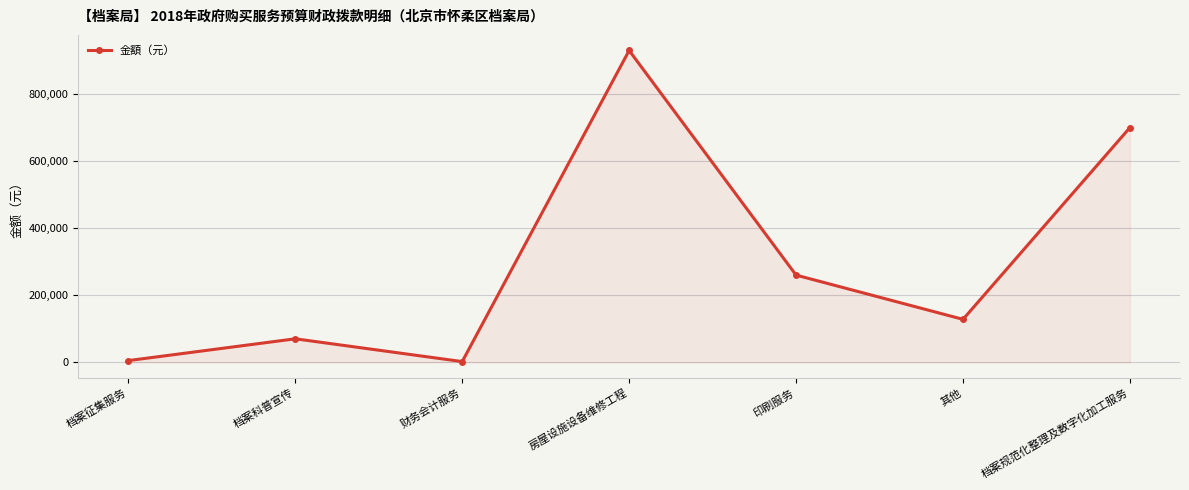

What is the difference between the second highest and minimum values?

698000